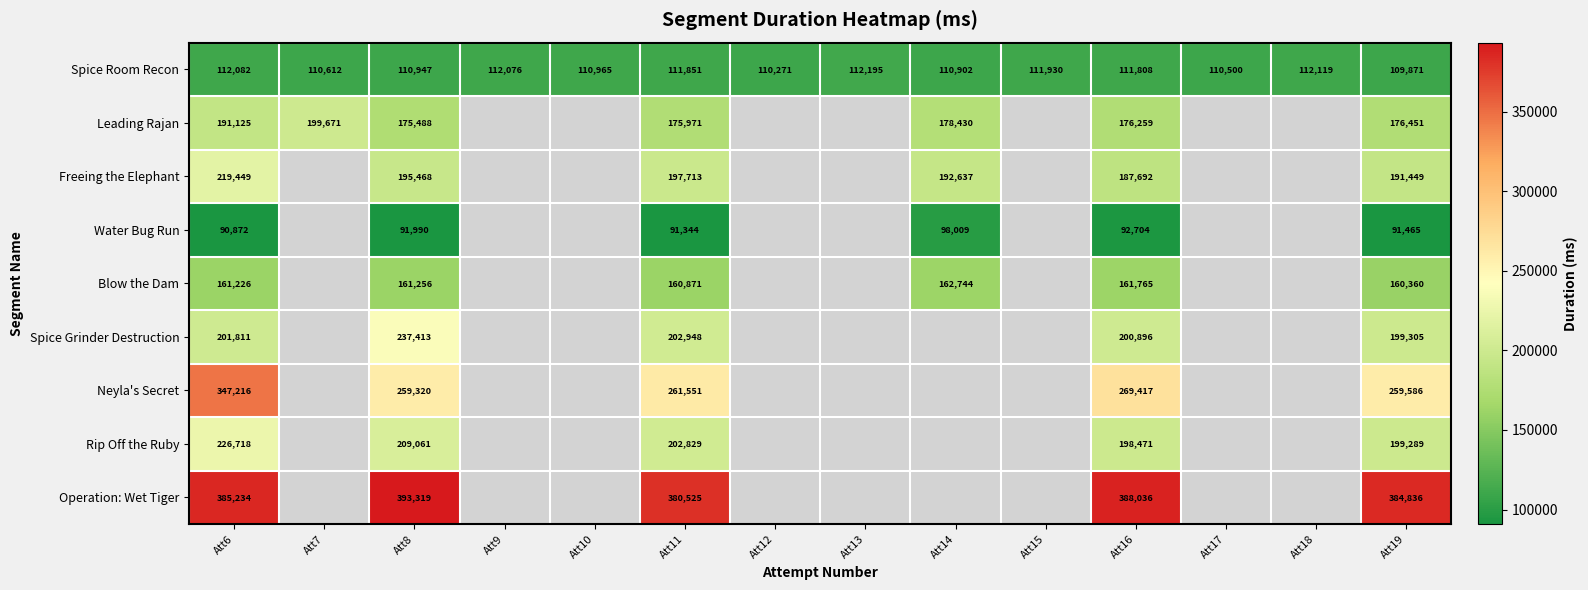

The value of Rip Off the Ruby at Att6 is 148241. True or false?

False